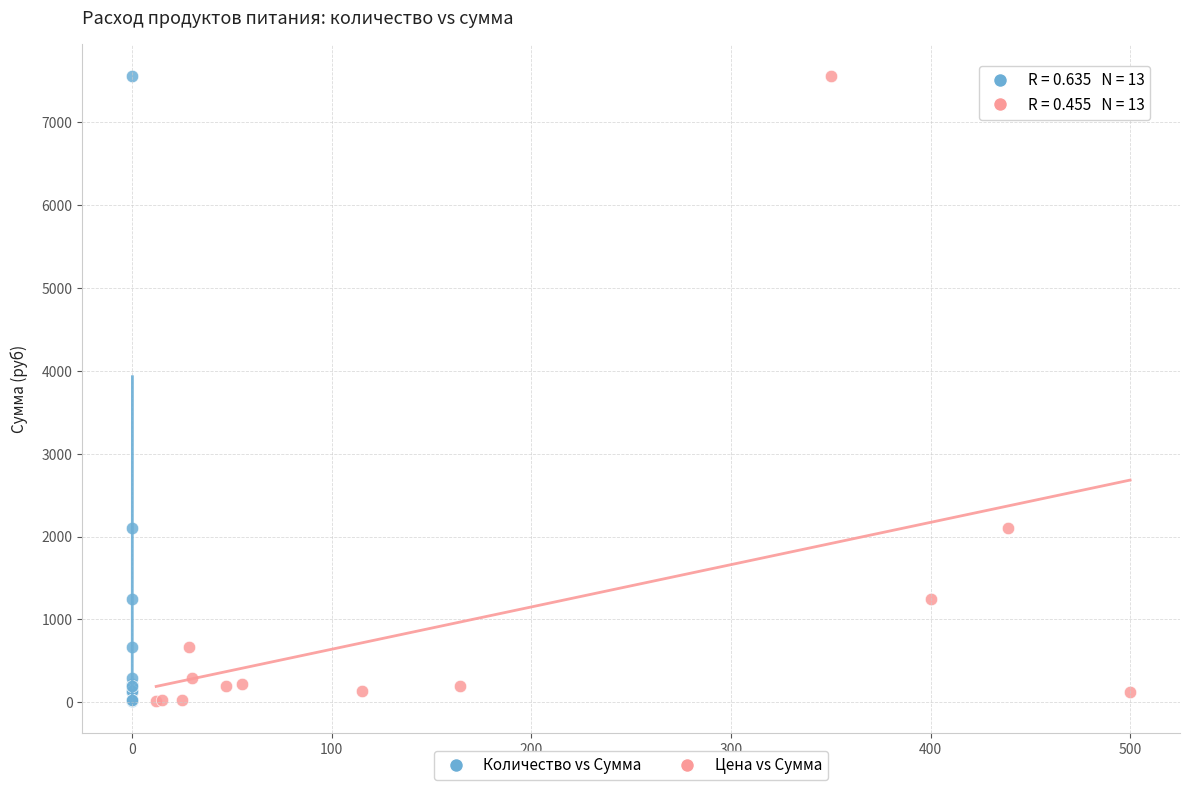

What are all the series names shown in the legend?

Количество vs Сумма, Цена vs Сумма